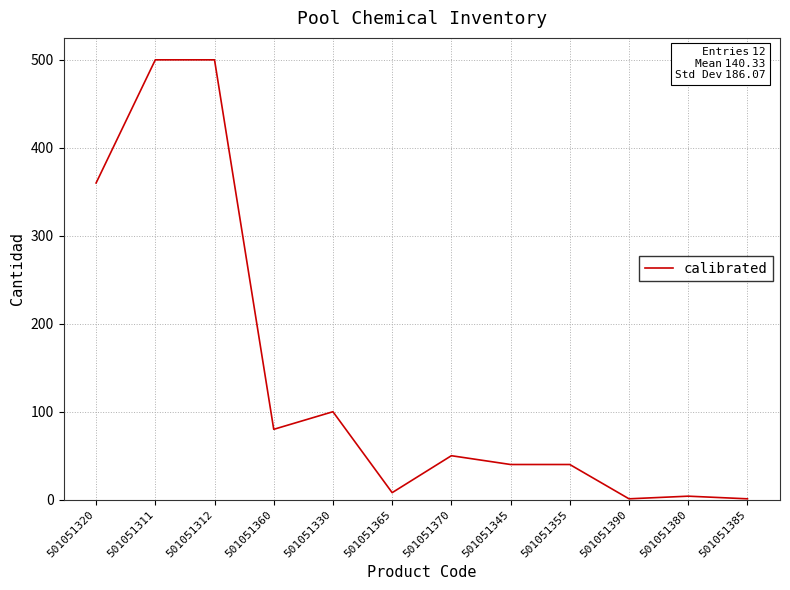

Approximately how many times larger is the value at 501051360 compared to 501051345?

2.0